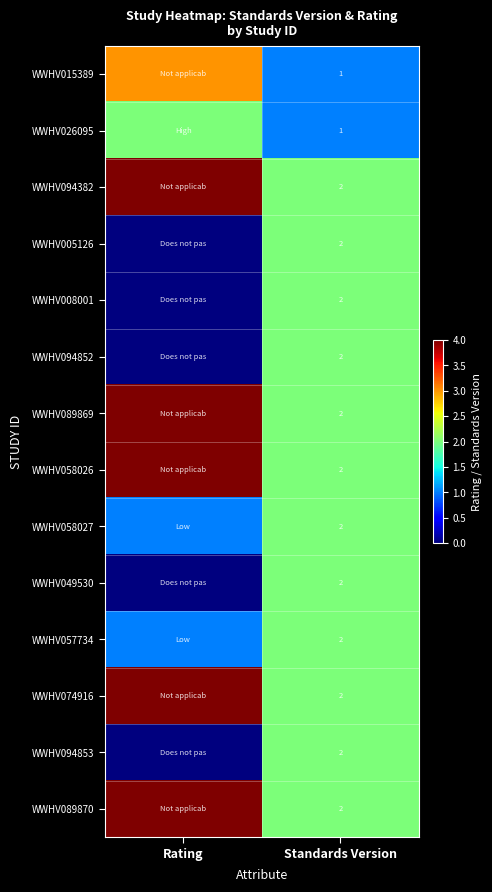

The value of WWHV015389 at Standards Version is 1. True or false?

True